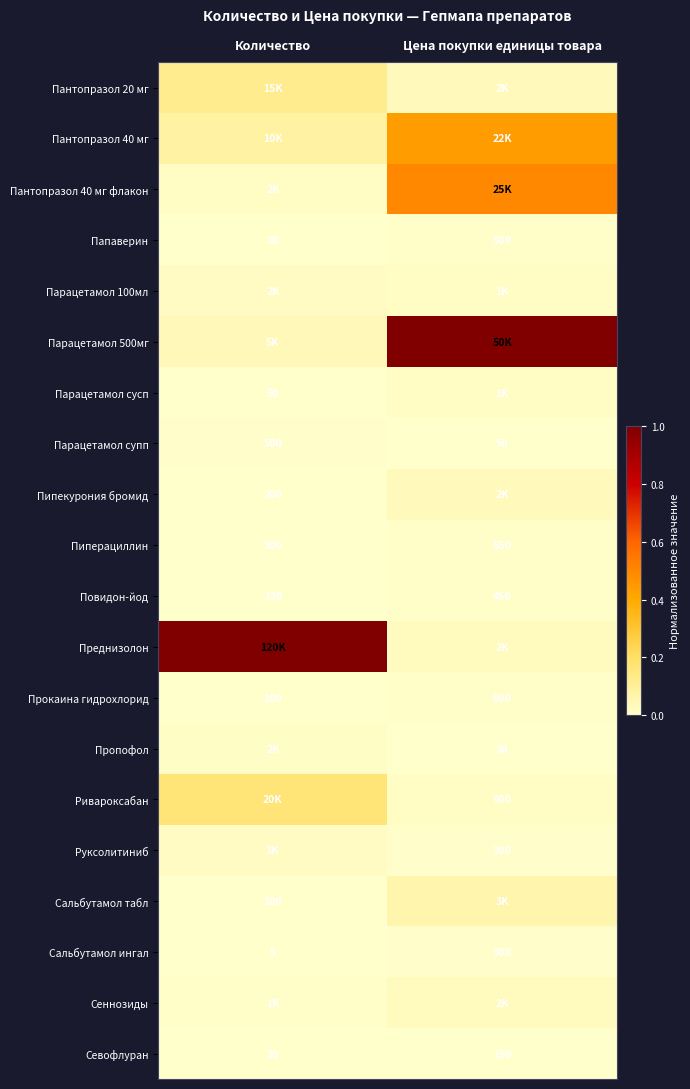

How many categories are shown in the chart?

2